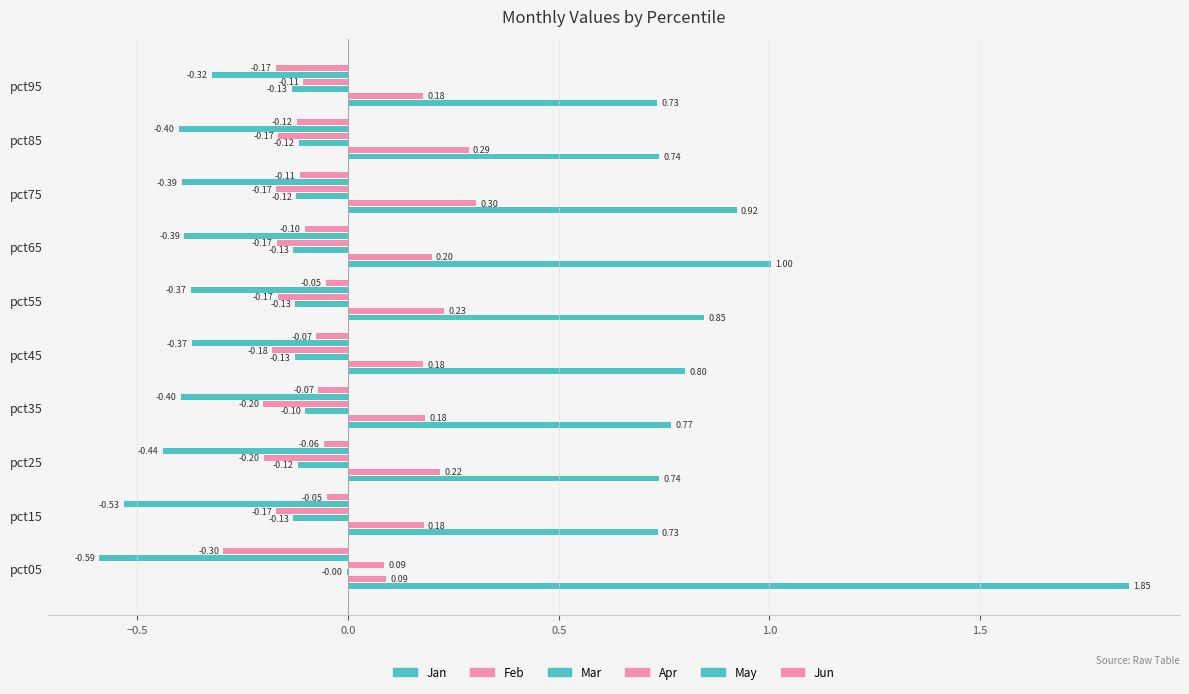

How many series are shown in this chart?

6